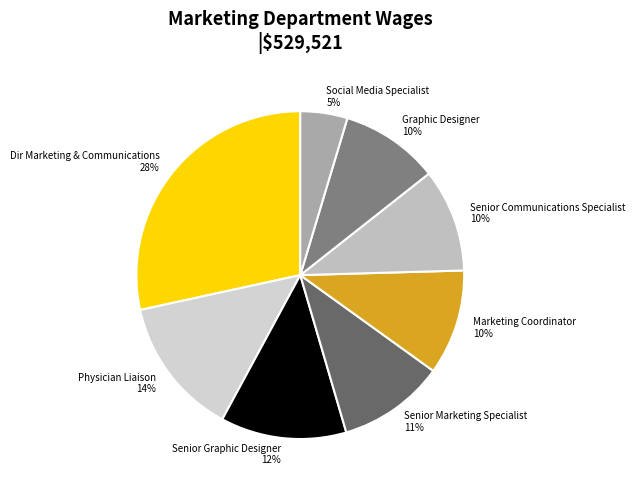

Do Dir Marketing & Communications 28% and Senior Graphic Designer 12% together represent more than half of the pie?

No